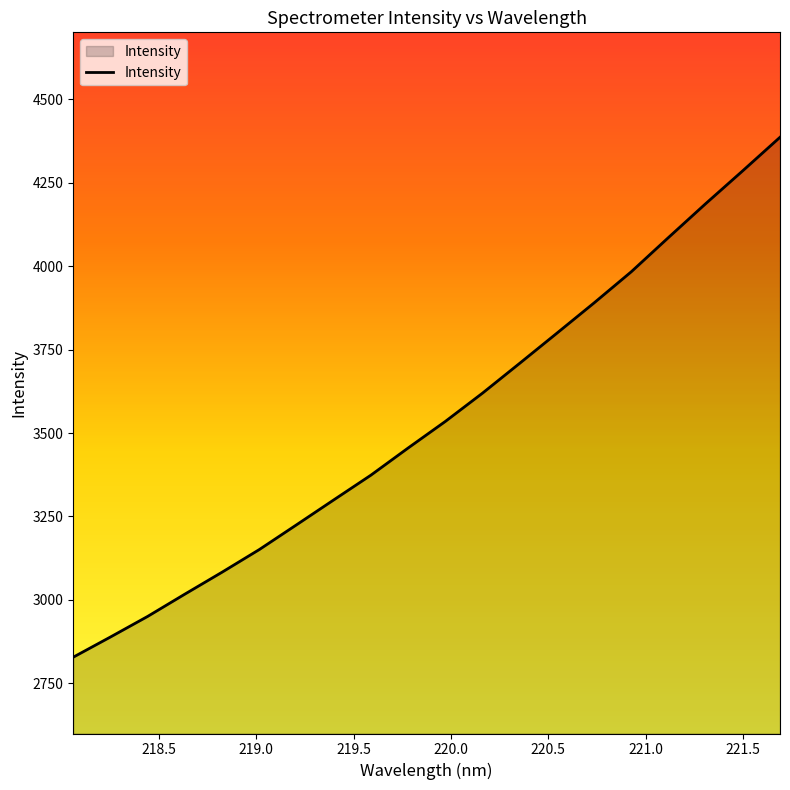

What is the maximum value shown in the chart?

4385.8